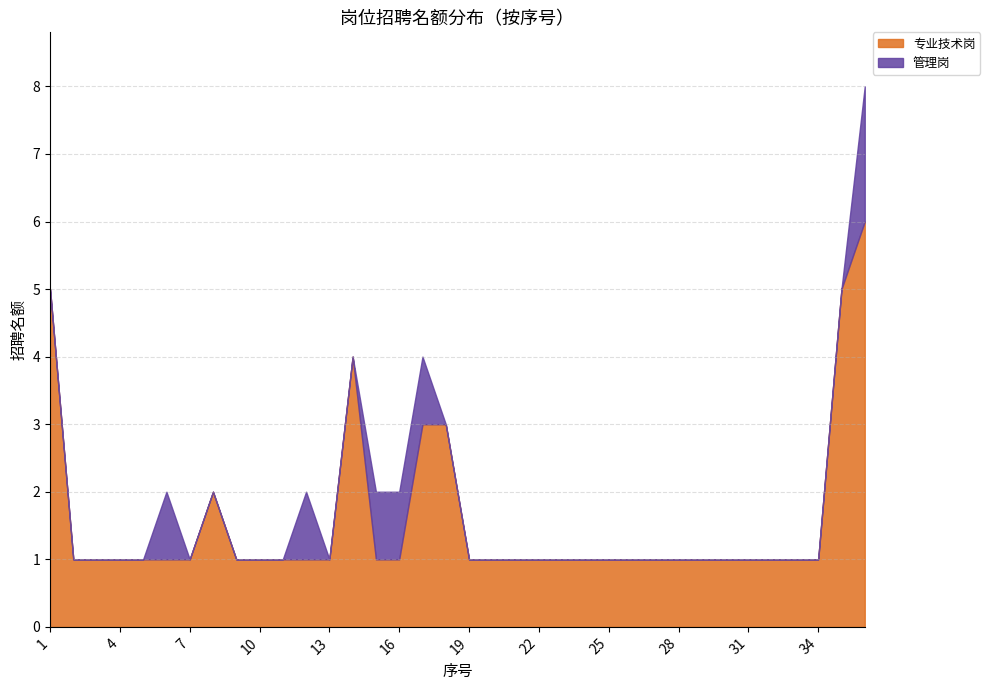

What is the difference between the highest and lowest values at 10?

1